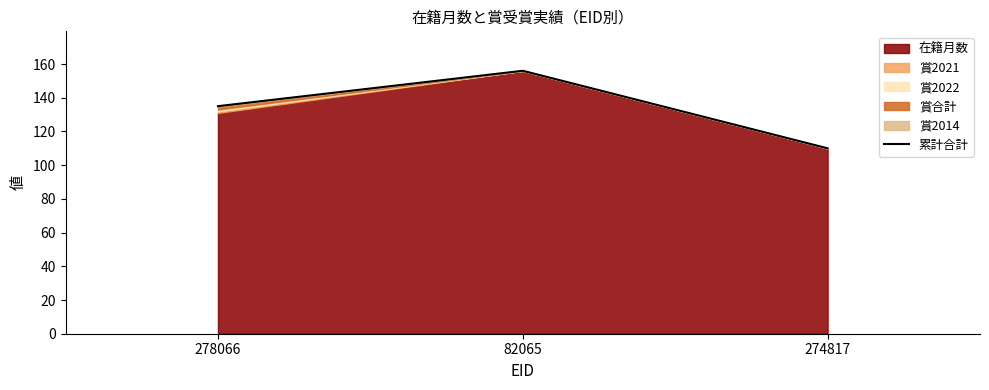

Which has a higher value, 274817 or 278066?

278066